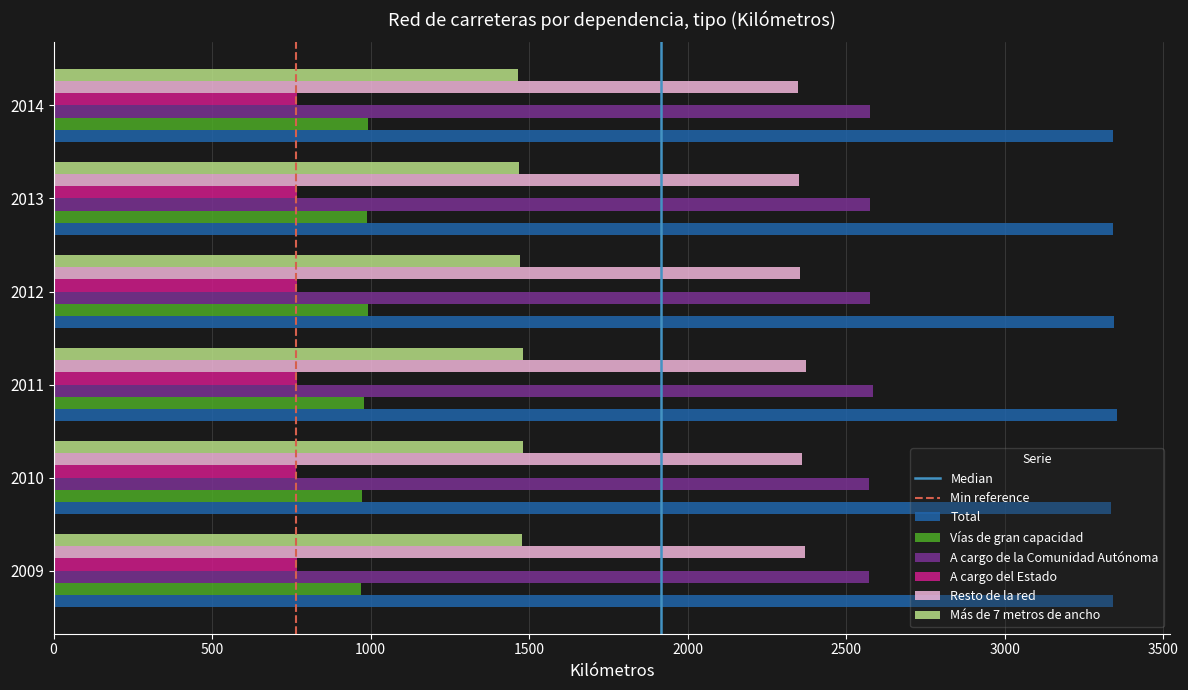

How many values in the Total series are below 3341?

3